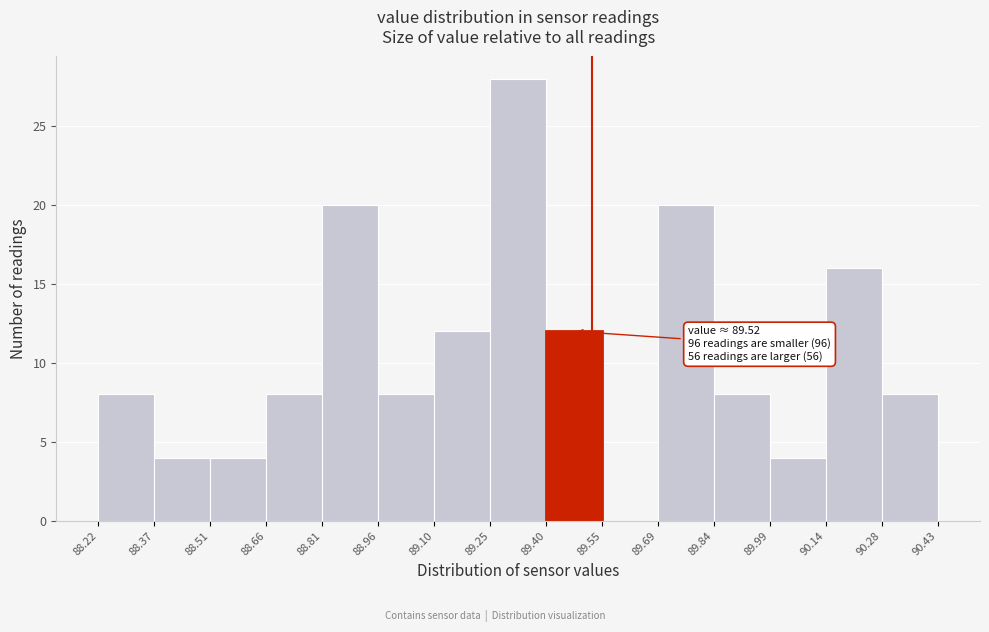

Which range on the x-axis has the tallest bar?

89.25 to 89.40